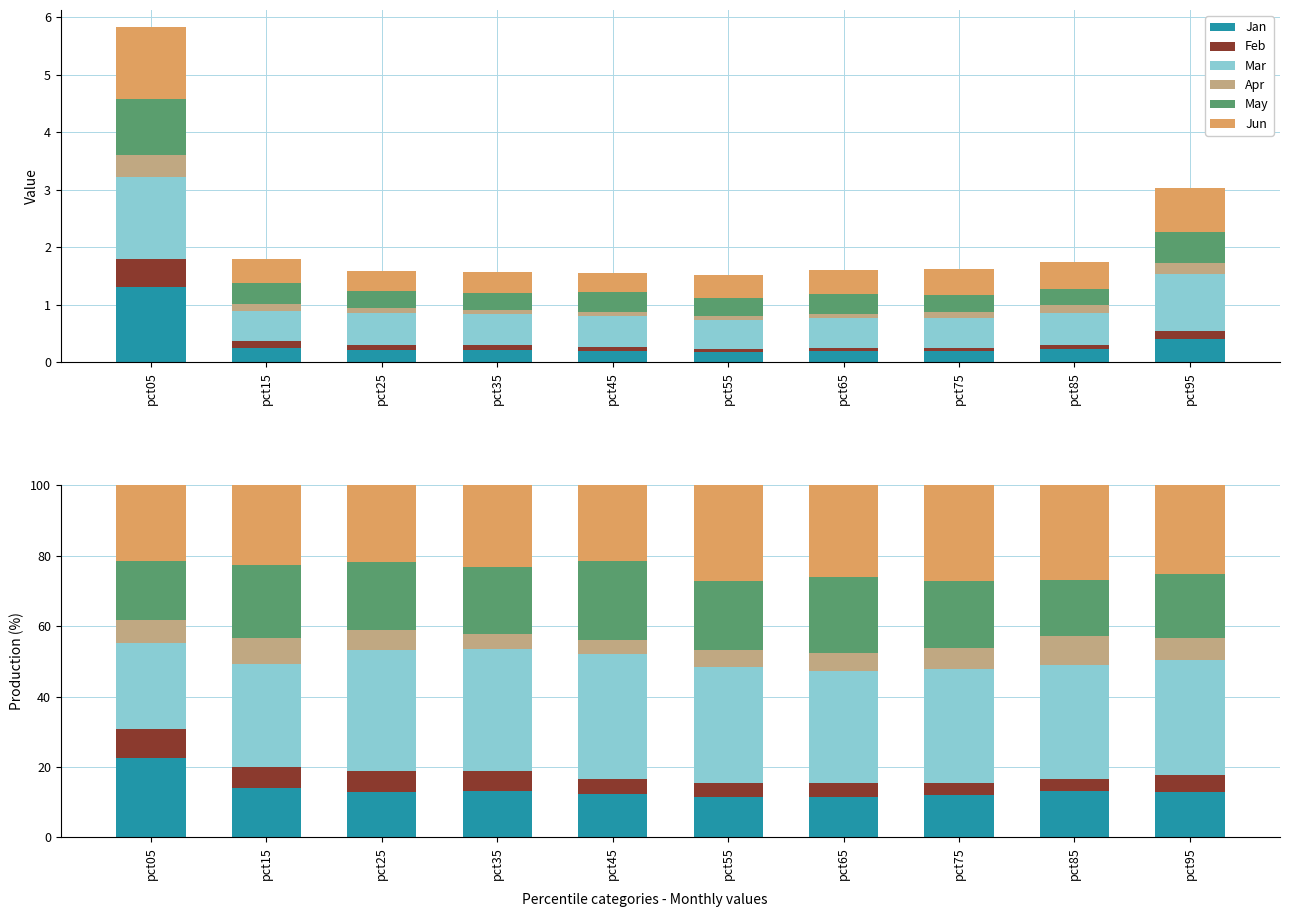

What is the difference between the second highest and second lowest values in the Feb series?

2.6